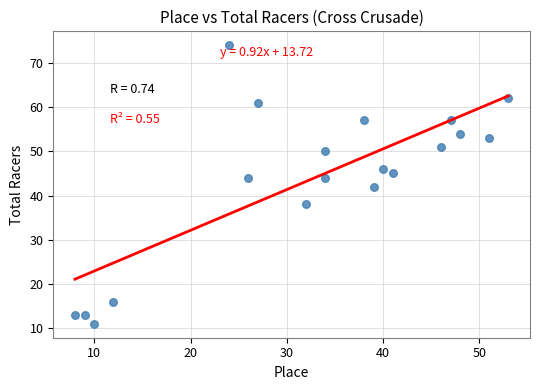

What is the range of Y values (max minus min)?

63